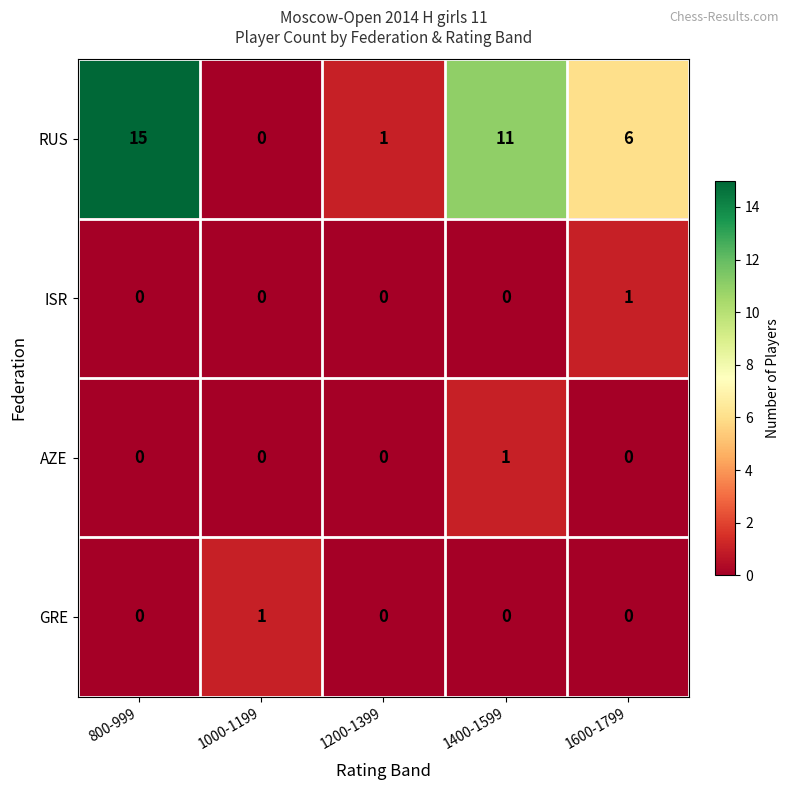

What is the spread (max minus min) of values at 1000-1199?

1